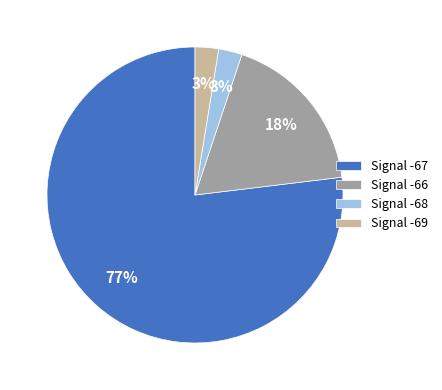

Does any single category account for the majority?

Yes